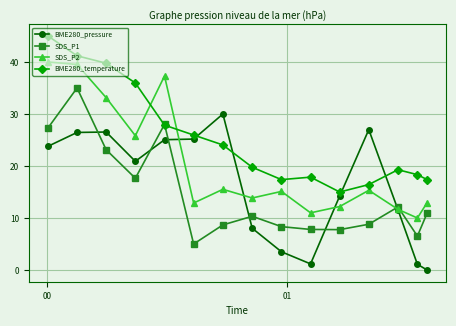

What is the average value of the SDS_P1 series?

14.5